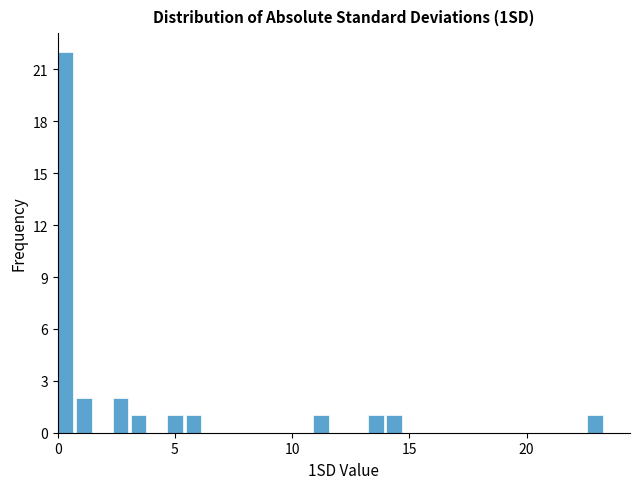

Read against the x-axis, roughly where is the centre of the tallest bar?

0.5